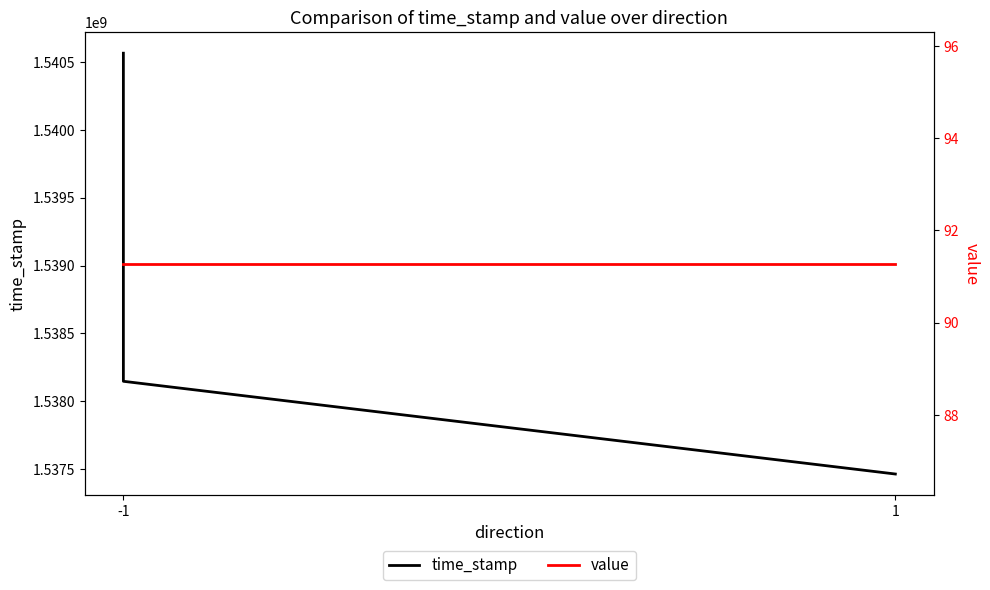

True or false: value and time_stamp cross at least once.

False